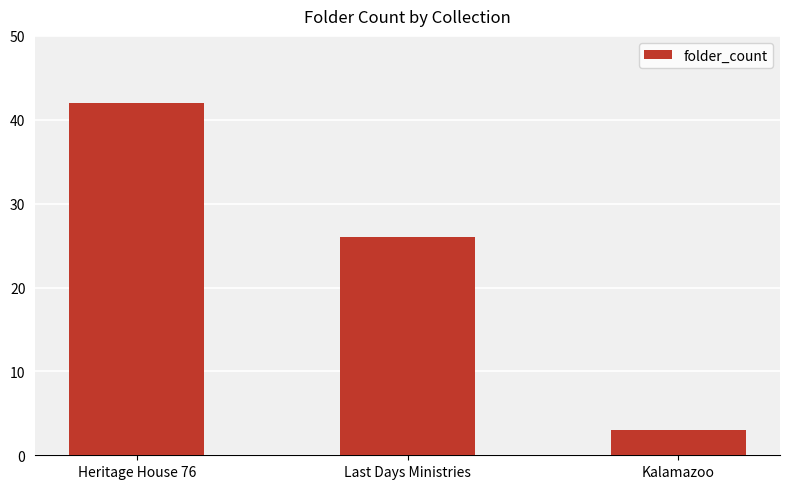

What is the sum of the values at Kalamazoo and Last Days Ministries?

29